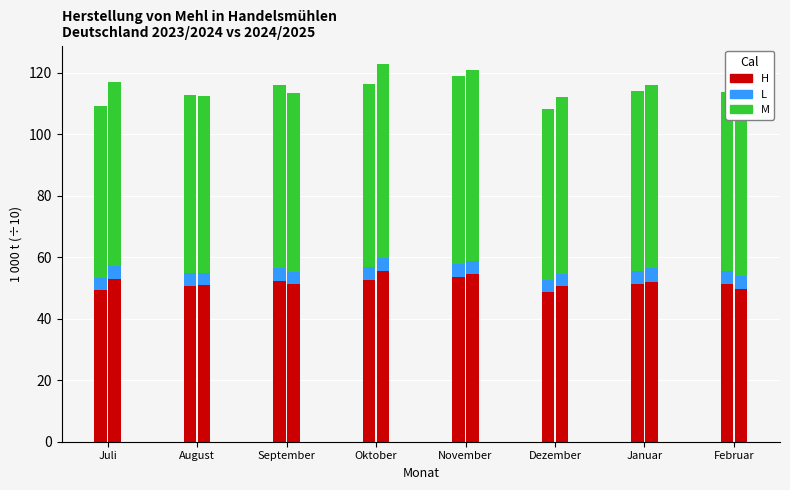

Which has a higher value, Juli or September?

September